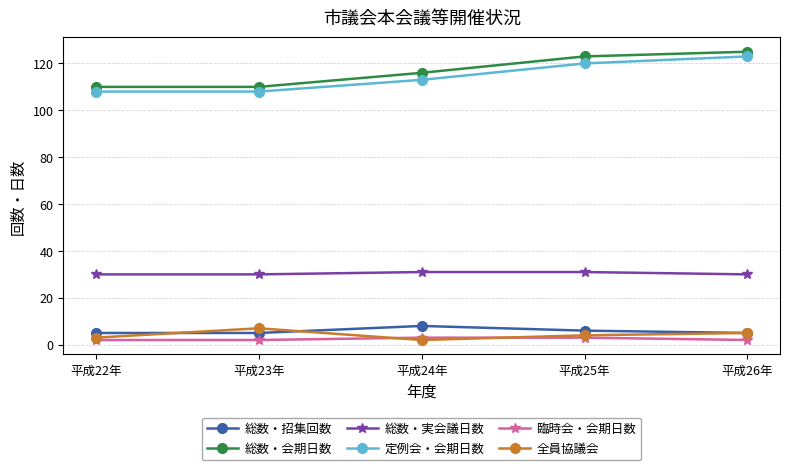

How many interior local peaks does the 総数・招集回数 series have?

1